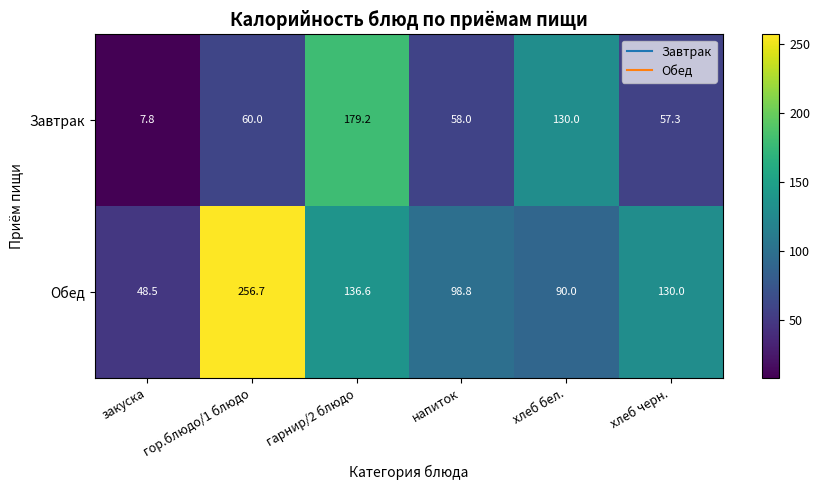

What is the sum of the Обед values at гарнир/2 блюдо and напиток?

235.4